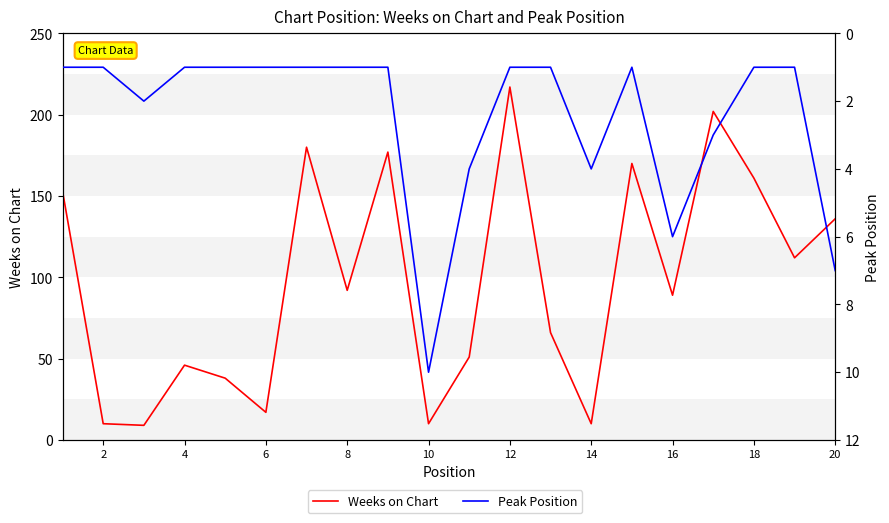

In Weeks on Chart, how many points are lower than both neighbors (excluding endpoints)?

7